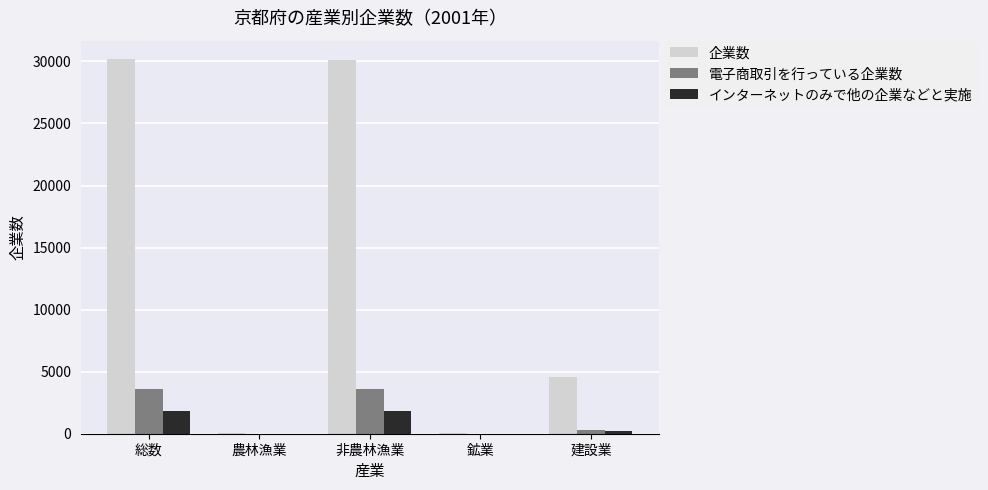

Where is 企業数 nearest to the value 15096?

建設業